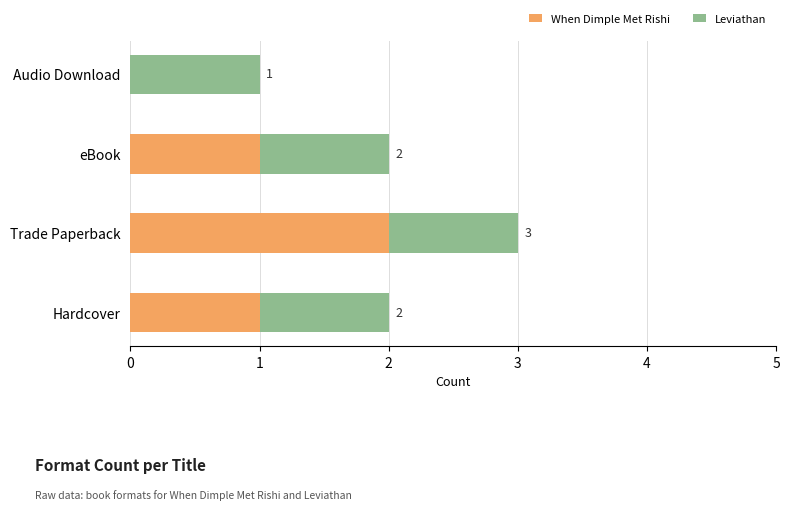

How many When Dimple Met Rishi values are between 1 and 2?

3